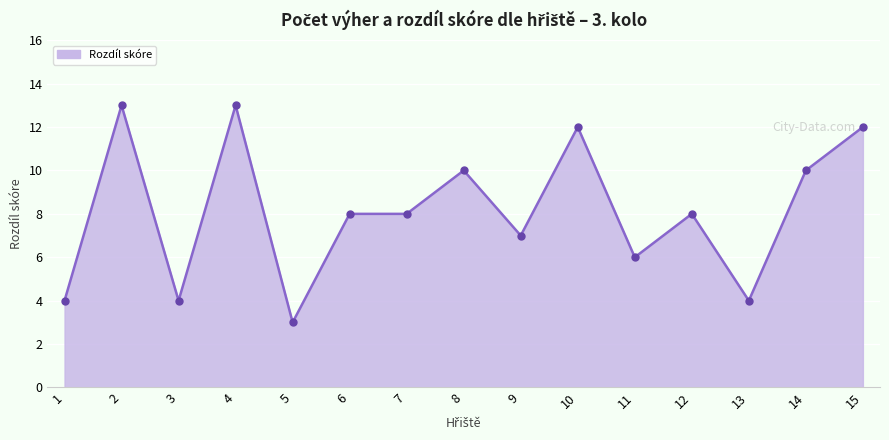

What is the average value?

8